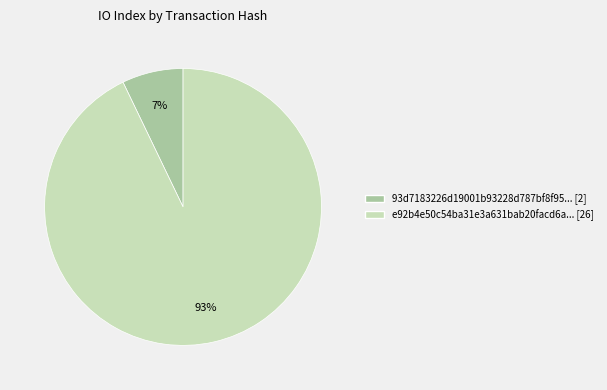

Count the number of slices in the pie.

2